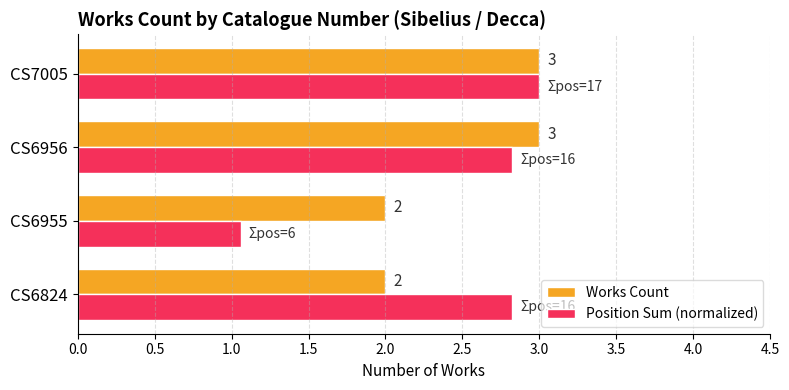

What are all the series names shown in the legend?

Works Count, Position Sum (normalized)